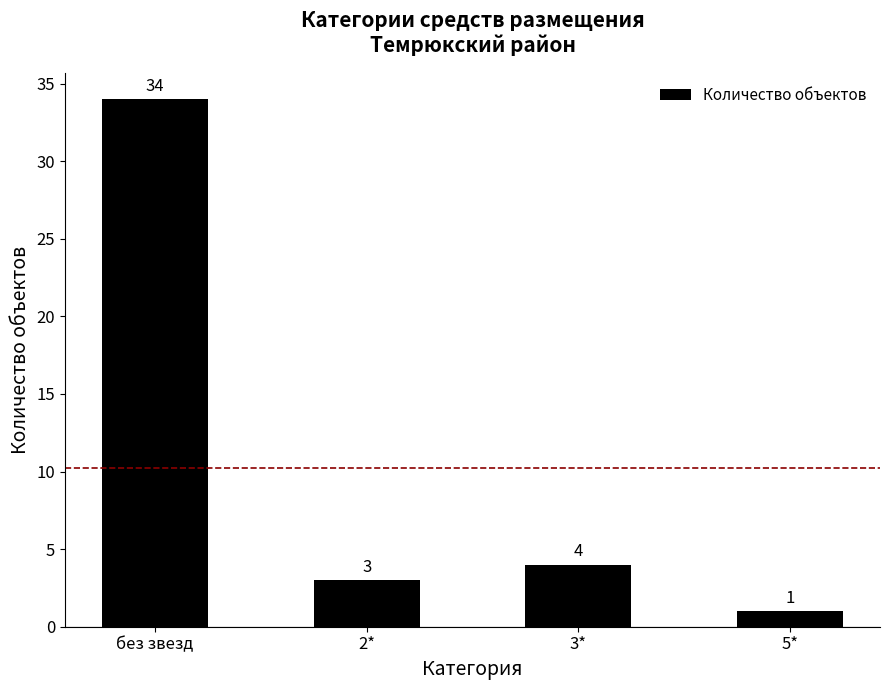

What is the greatest value displayed?

34